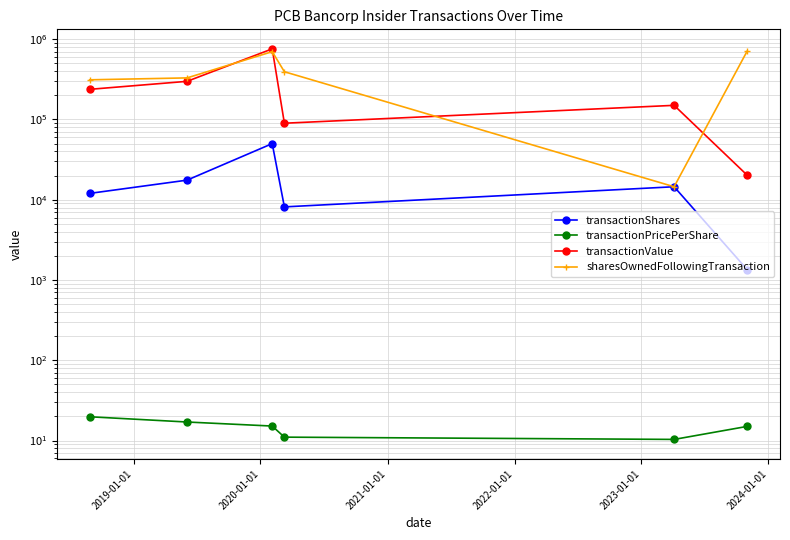

Reading left to right, what are all the values shown in this chart?

transactionShares: 12000.0	17544.0	50025.0	8145.0	14520.0	1350.0
transactionPricePerShare: 19.8	17.0	15.2	11.0	10.3	15.0
transactionValue: 237381.0	298577.0	758080.0	89796.0	149992.0	20250.0
sharesOwnedFollowingTransaction: 312000.0	329544.0	699814.0	393294.0	14520.0	709309.0